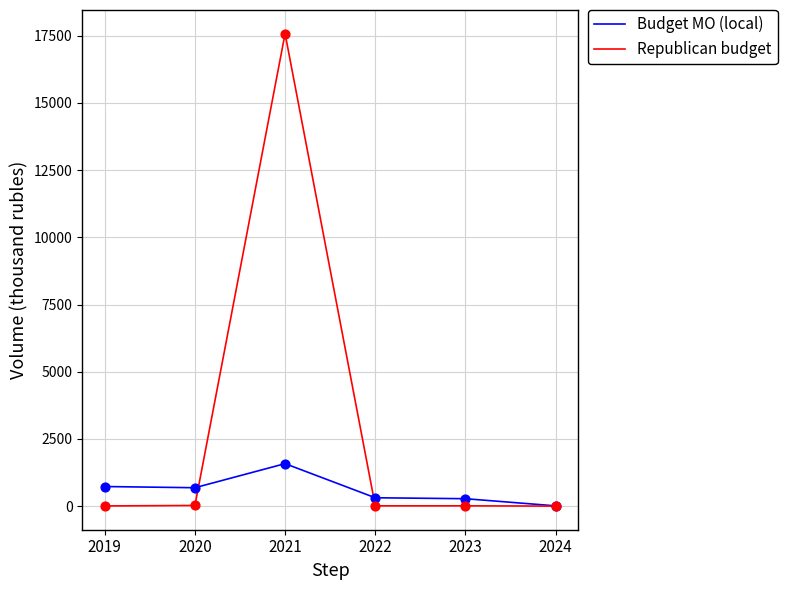

Which series has the widest spread of values?

Republican budget